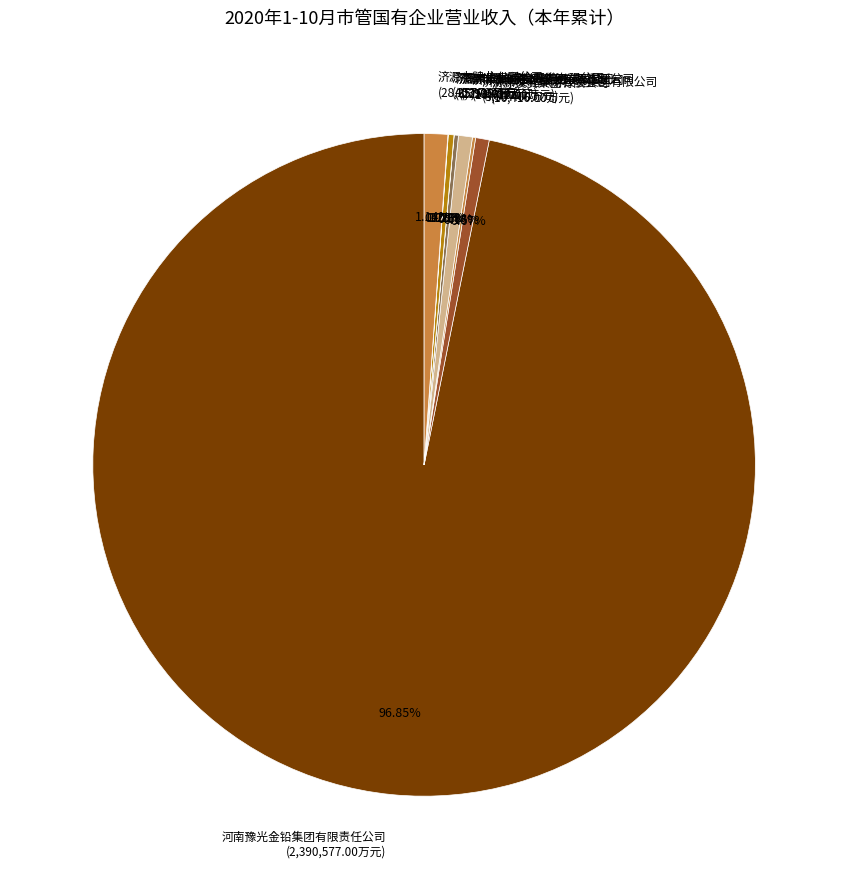

Combined, do 济源市粮业有限公司 (28,257.00万元) and 济源投资集团有限公司 (16,416.00万元) account for over 50%?

No